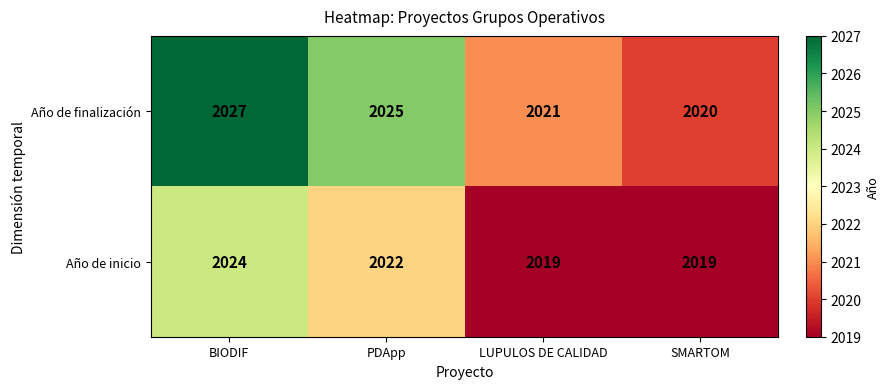

Between LUPULOS DE CALIDAD and SMARTOM, which series saw the biggest shift?

Año de finalización